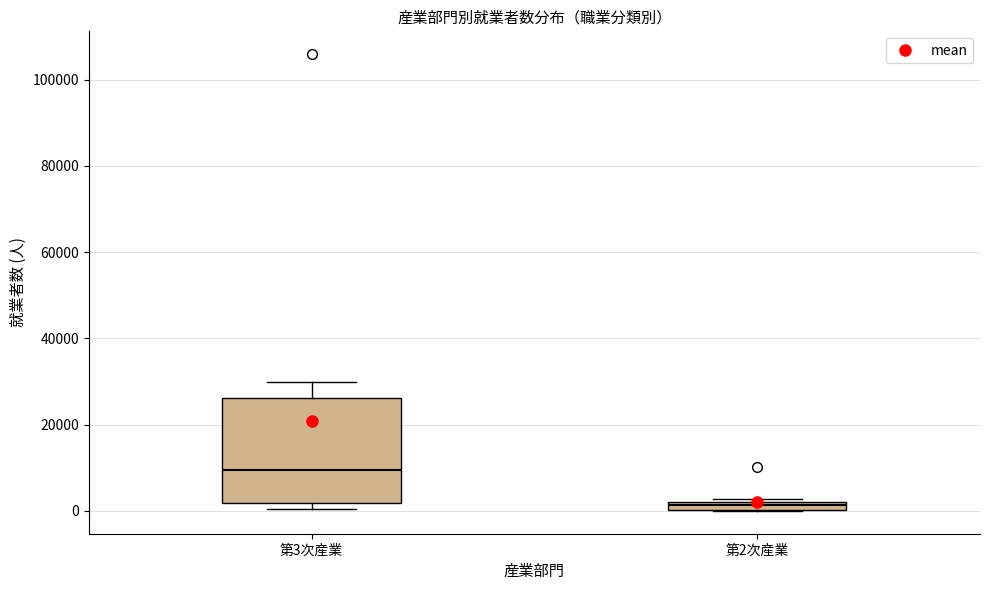

Where is the lower edge of the box for 第3次産業 on the y-axis? The values are not printed on the chart, so give them approximately, as read against the axis.

2000